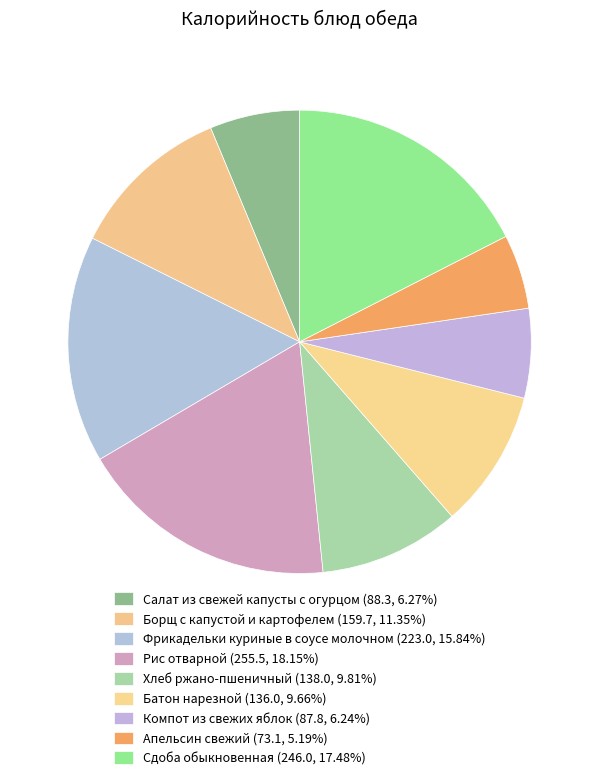

How many segments does this pie chart have?

9